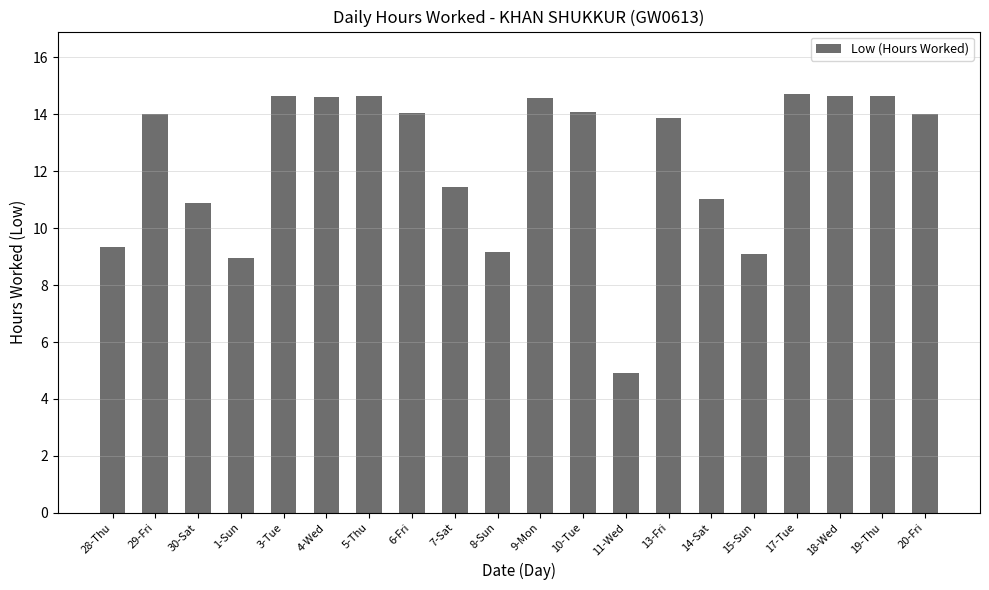

What is the approximate value at 4-Wed?

14.6